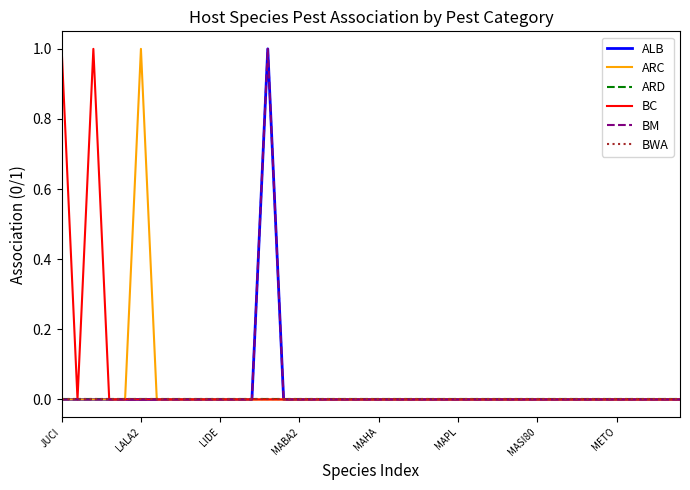

Does the chart have visible grid lines?

No